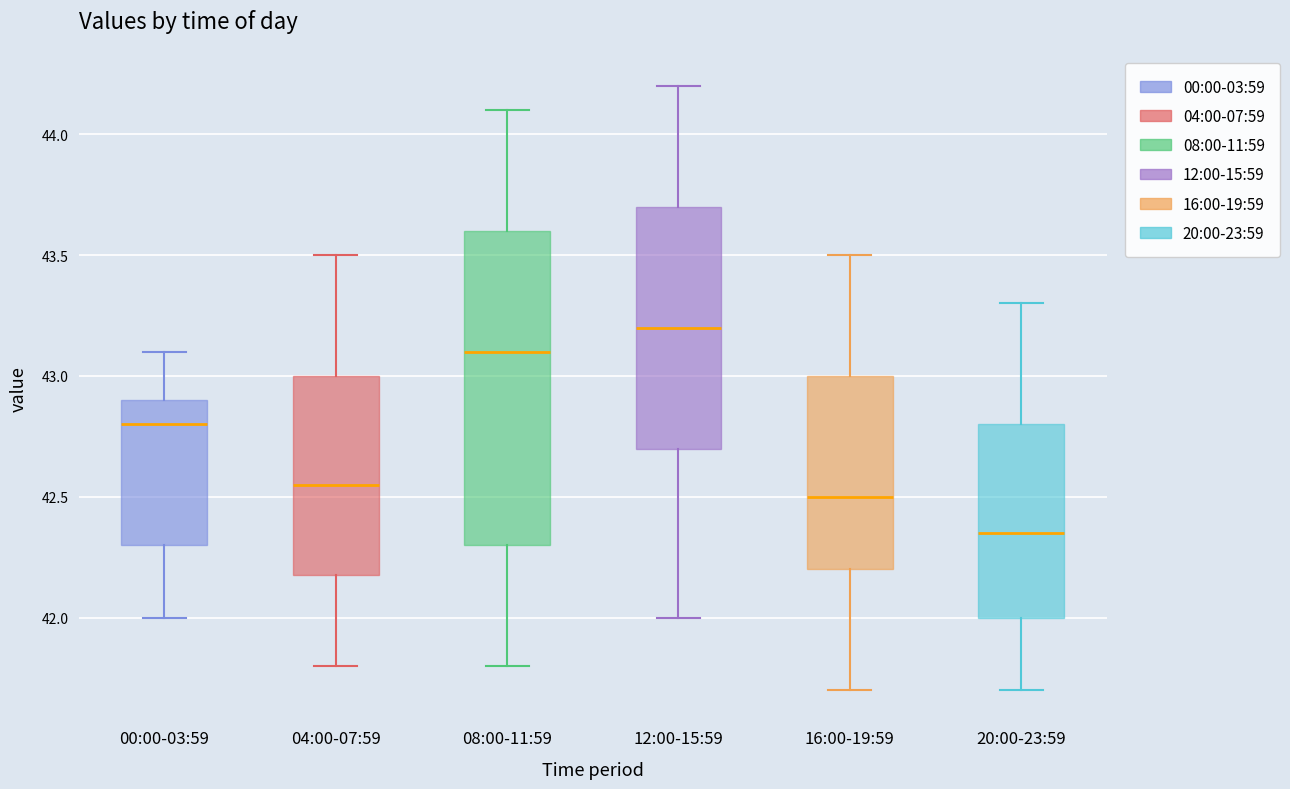

Reading left to right, transcribe this box plot: for each box, give where its median line is, the range the box spans, and where its two whiskers end, as read against the y-axis. The values are not printed on the chart, so give them approximately, as read against the axis.

00:00-03:59: median 42.80, box 42.30 to 42.90, whiskers 42.00 to 43.10
04:00-07:59: median 42.55, box 42.20 to 43.00, whiskers 41.80 to 43.50
08:00-11:59: median 43.10, box 42.30 to 43.60, whiskers 41.80 to 44.10
12:00-15:59: median 43.20, box 42.70 to 43.70, whiskers 42.00 to 44.20
16:00-19:59: median 42.50, box 42.20 to 43.00, whiskers 41.70 to 43.50
20:00-23:59: median 42.35, box 42.00 to 42.80, whiskers 41.70 to 43.30